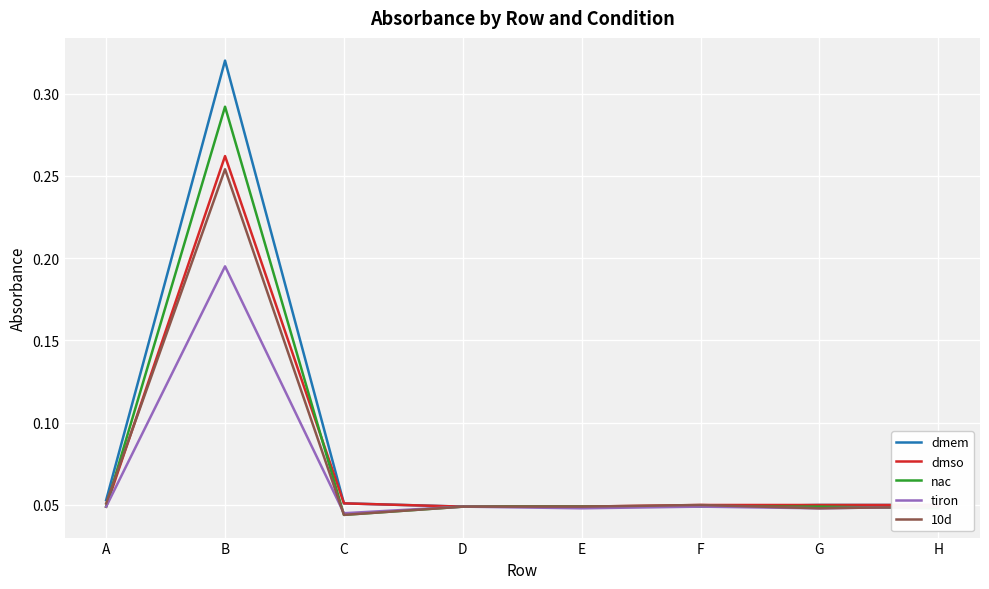

True or false: nac has more than 0 interior local peaks.

True